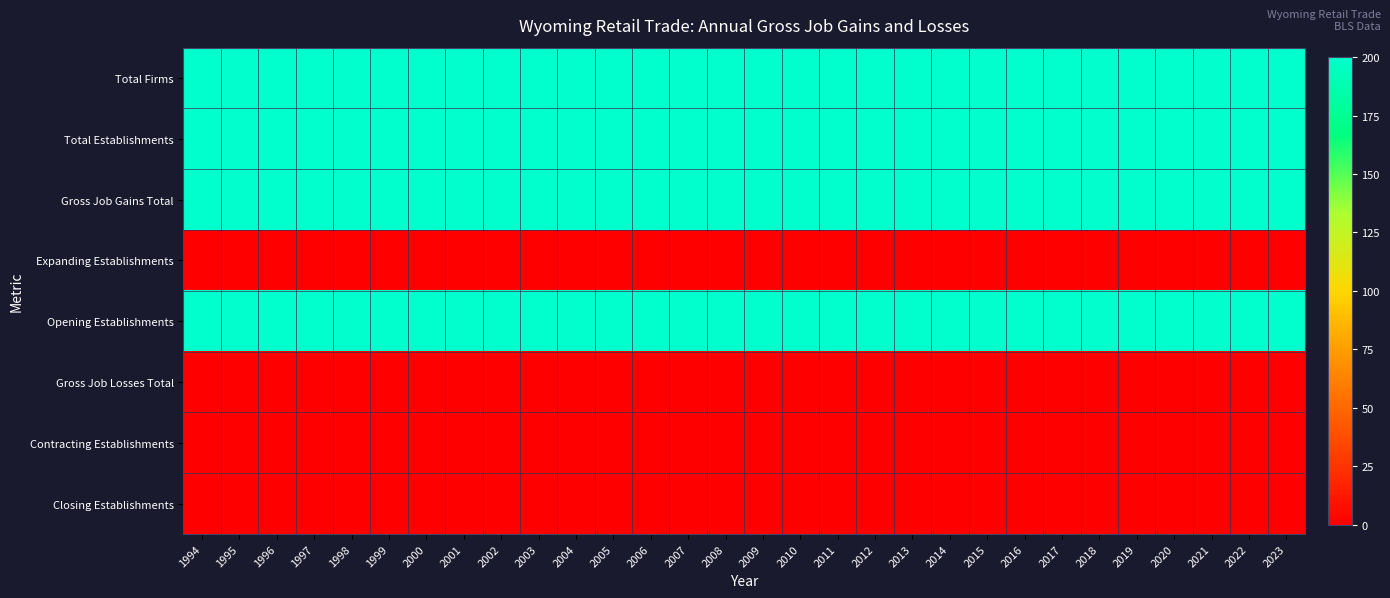

Reading left to right, extract all data points from this chart.

Total Firms: 1994=200	1995=200	1996=200	1997=200	1998=200	1999=200	2000=200	2001=200	2002=200	2003=200	2004=200	2005=200	2006=200	2007=200	2008=200	2009=200	2010=200	2011=200	2012=200	2013=200	2014=200	2015=200	2016=200	2017=200	2018=200	2019=200	2020=200	2021=200	2022=200	2023=200
Total Establishments: 1994=200	1995=200	1996=200	1997=200	1998=200	1999=200	2000=200	2001=200	2002=200	2003=200	2004=200	2005=200	2006=200	2007=200	2008=200	2009=200	2010=200	2011=200	2012=200	2013=200	2014=200	2015=200	2016=200	2017=200	2018=200	2019=200	2020=200	2021=200	2022=200	2023=200
Gross Job Gains Total: 1994=200	1995=200	1996=200	1997=200	1998=200	1999=200	2000=200	2001=200	2002=200	2003=200	2004=200	2005=200	2006=200	2007=200	2008=200	2009=200	2010=200	2011=200	2012=200	2013=200	2014=200	2015=200	2016=200	2017=200	2018=200	2019=200	2020=200	2021=200	2022=200	2023=200
Expanding Establishments: 1994=0	1995=0	1996=0	1997=0	1998=0	1999=0	2000=0	2001=0	2002=0	2003=0	2004=0	2005=0	2006=0	2007=0	2008=0	2009=0	2010=0	2011=0	2012=0	2013=0	2014=0	2015=0	2016=0	2017=0	2018=0	2019=0	2020=0	2021=0	2022=0	2023=0
Opening Establishments: 1994=200	1995=200	1996=200	1997=200	1998=200	1999=200	2000=200	2001=200	2002=200	2003=200	2004=200	2005=200	2006=200	2007=200	2008=200	2009=200	2010=200	2011=200	2012=200	2013=200	2014=200	2015=200	2016=200	2017=200	2018=200	2019=200	2020=200	2021=200	2022=200	2023=200
Gross Job Losses Total: 1994=0	1995=0	1996=0	1997=0	1998=0	1999=0	2000=0	2001=0	2002=0	2003=0	2004=0	2005=0	2006=0	2007=0	2008=0	2009=0	2010=0	2011=0	2012=0	2013=0	2014=0	2015=0	2016=0	2017=0	2018=0	2019=0	2020=0	2021=0	2022=0	2023=0
Contracting Establishments: 1994=0	1995=0	1996=0	1997=0	1998=0	1999=0	2000=0	2001=0	2002=0	2003=0	2004=0	2005=0	2006=0	2007=0	2008=0	2009=0	2010=0	2011=0	2012=0	2013=0	2014=0	2015=0	2016=0	2017=0	2018=0	2019=0	2020=0	2021=0	2022=0	2023=0
Closing Establishments: 1994=0	1995=0	1996=0	1997=0	1998=0	1999=0	2000=0	2001=0	2002=0	2003=0	2004=0	2005=0	2006=0	2007=0	2008=0	2009=0	2010=0	2011=0	2012=0	2013=0	2014=0	2015=0	2016=0	2017=0	2018=0	2019=0	2020=0	2021=0	2022=0	2023=0